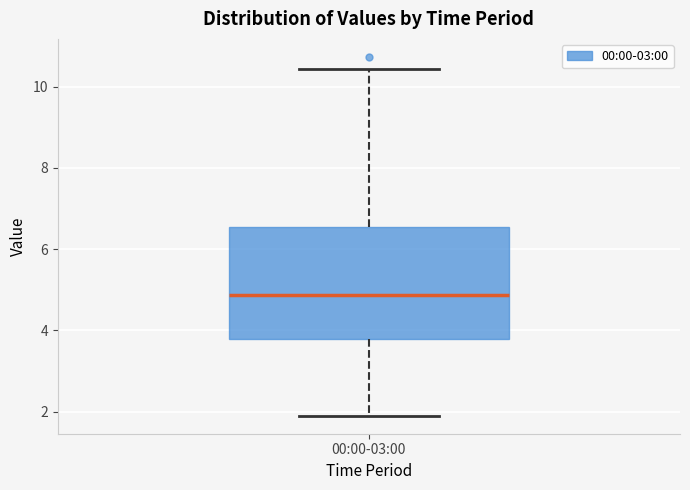

Where does the upper whisker of the box for 00:00-03:00 end on the y-axis? The values are not printed on the chart, so give them approximately, as read against the axis.

10.4